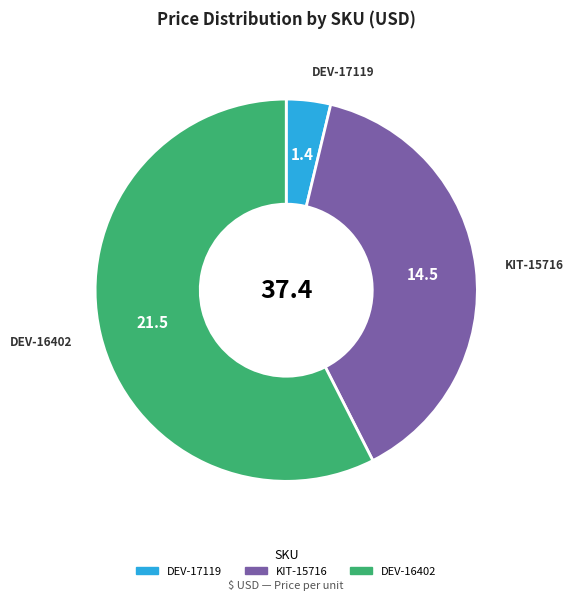

Is the sum of KIT-15716 and DEV-16402 greater than half?

Yes